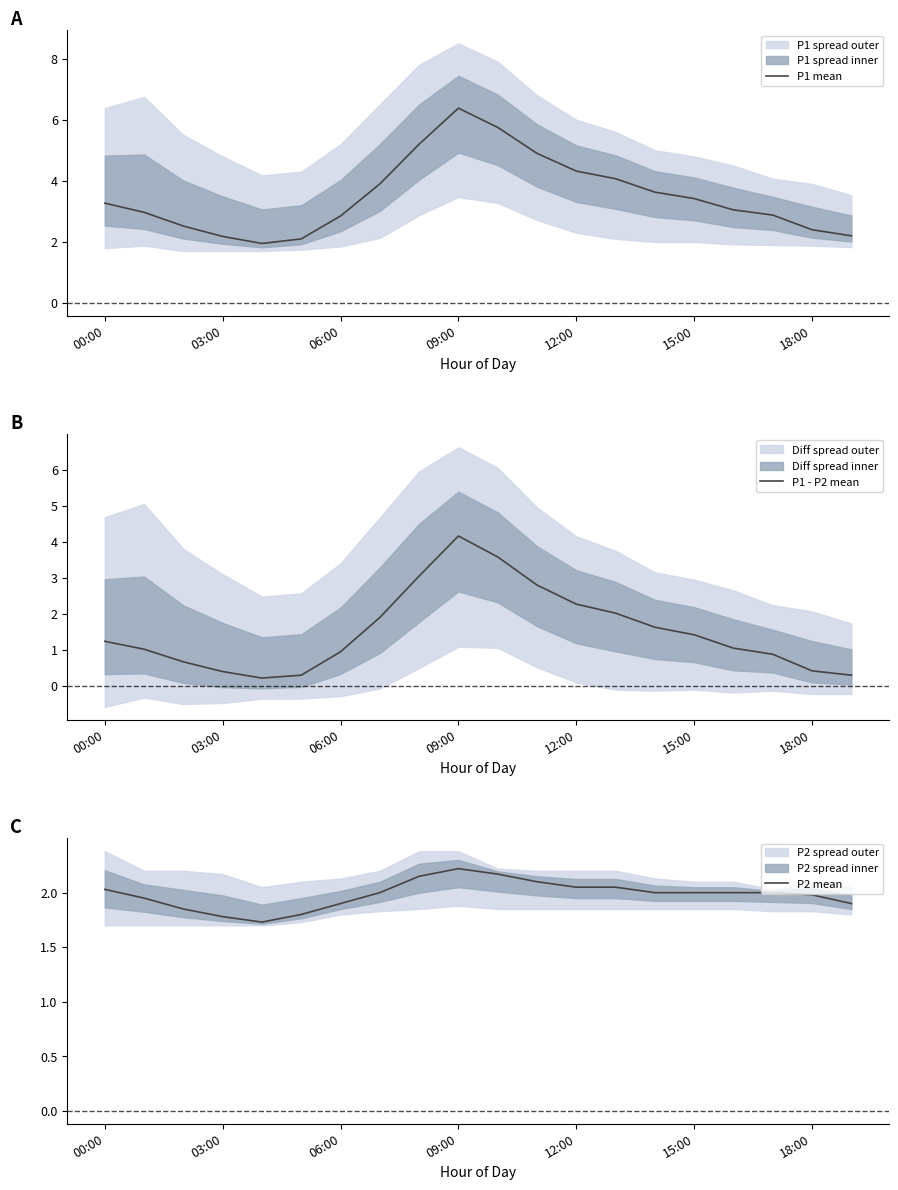

At which label does P2 mean first exceed 2?

00:00